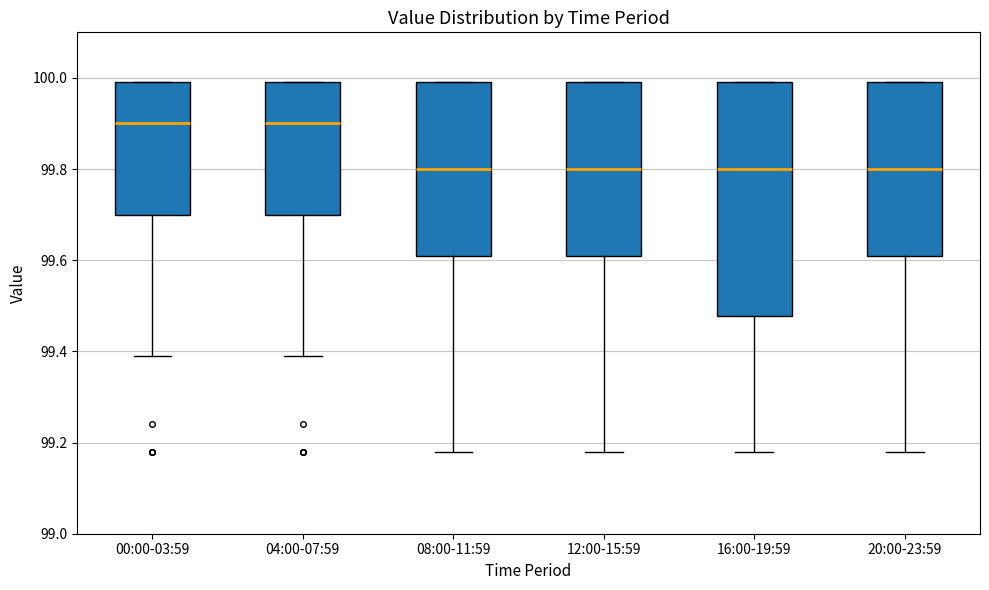

Reading left to right, transcribe this box plot: for each box, give where its median line is, the range the box spans, and where its two whiskers end, as read against the y-axis. The values are not printed on the chart, so give them approximately, as read against the axis.

00:00-03:59: median 99.90, box 99.70 to 100.00, whiskers 99.40 to 100.00
04:00-07:59: median 99.90, box 99.70 to 100.00, whiskers 99.40 to 100.00
08:00-11:59: median 99.80, box 99.62 to 100.00, whiskers 99.18 to 100.00
12:00-15:59: median 99.80, box 99.62 to 100.00, whiskers 99.18 to 100.00
16:00-19:59: median 99.80, box 99.48 to 100.00, whiskers 99.18 to 100.00
20:00-23:59: median 99.80, box 99.62 to 100.00, whiskers 99.18 to 100.00